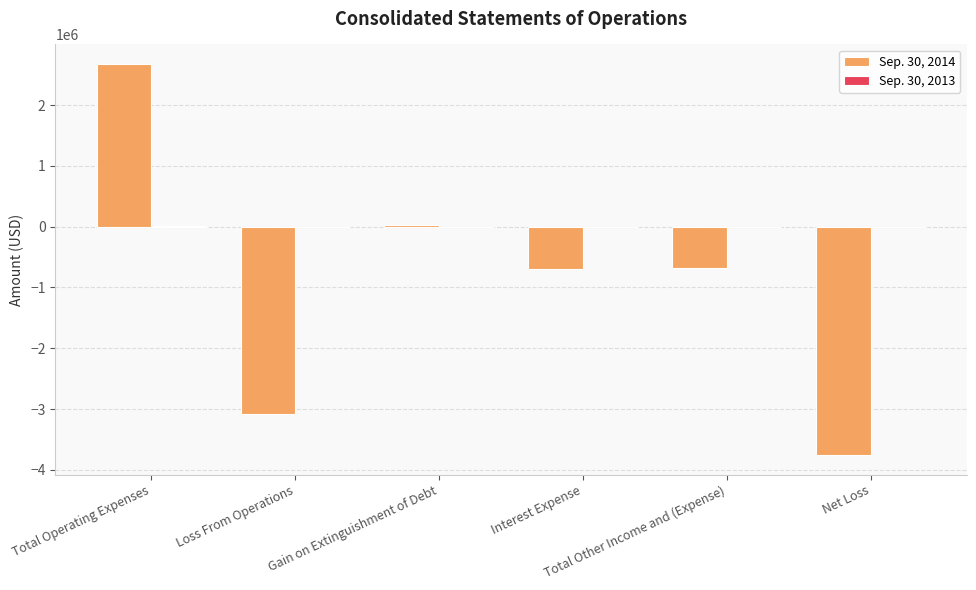

What is the greatest value displayed?

2674723